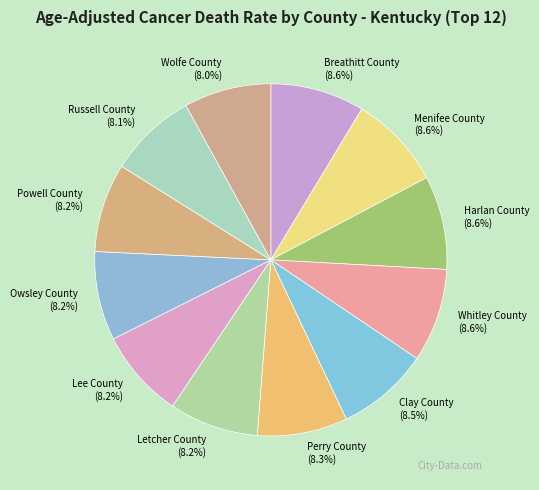

Is Owsley County (8.2%) the majority of the pie?

No